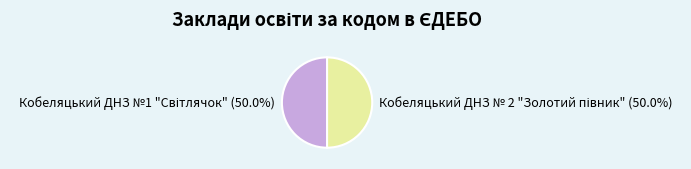

To the nearest percent, what is the average slice percentage?

50%